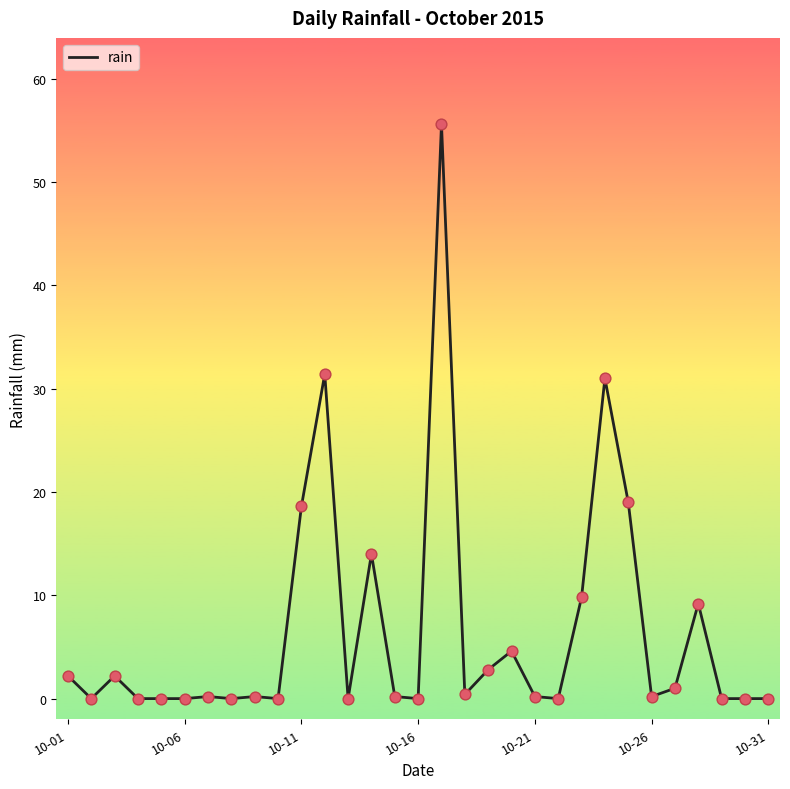

What is the greatest value displayed?

55.6